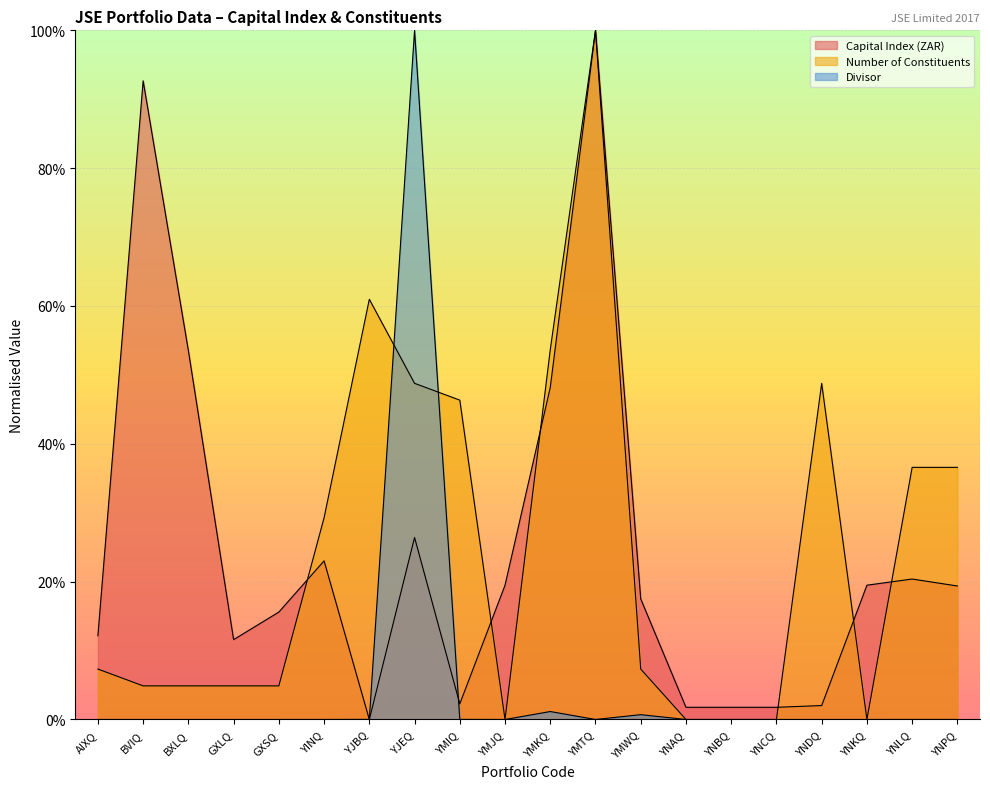

How many interior local peaks does the Number of Constituents series have?

3